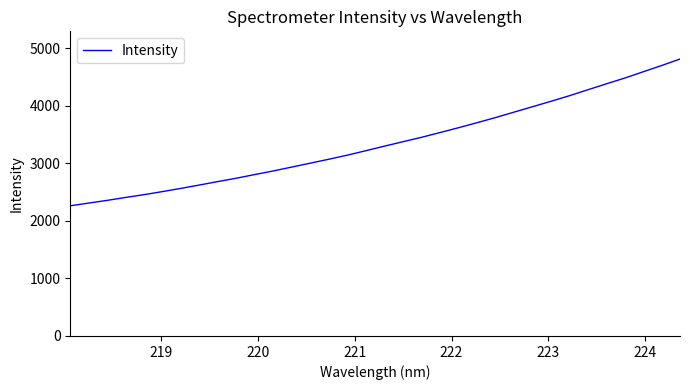

What is the smallest value displayed?

2263.5